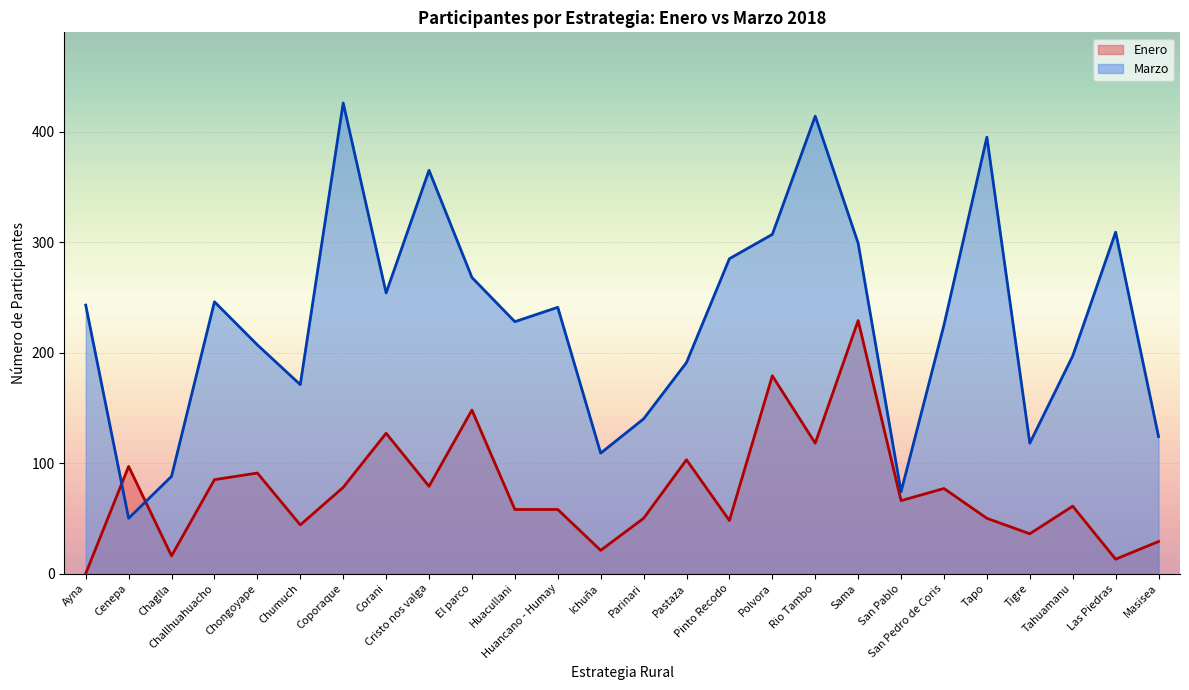

Where is the first local maximum for Marzo?

Challhuahuacho